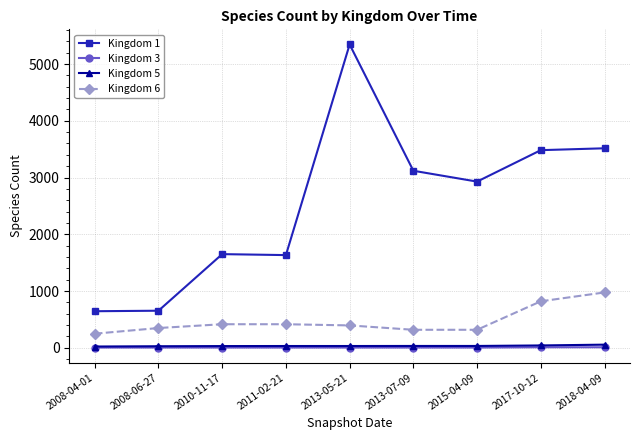

What is the difference between the maximum and minimum values in the Kingdom 1 series?

4700